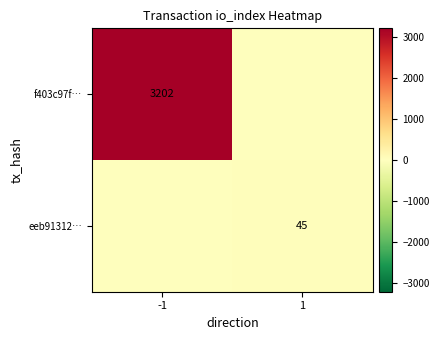

Is the value of f403c97f… at -1 greater than the value of eeb91312… at 1?

Yes